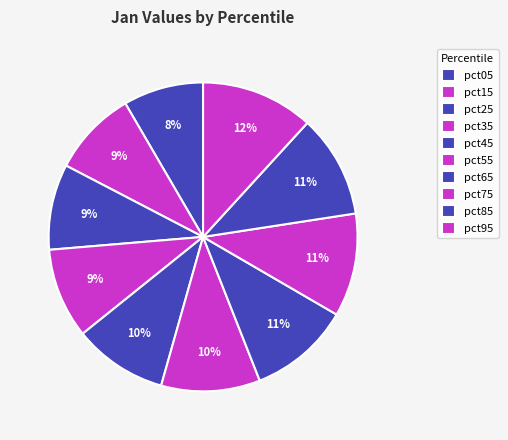

Does pct05 represent more than half of the total?

No